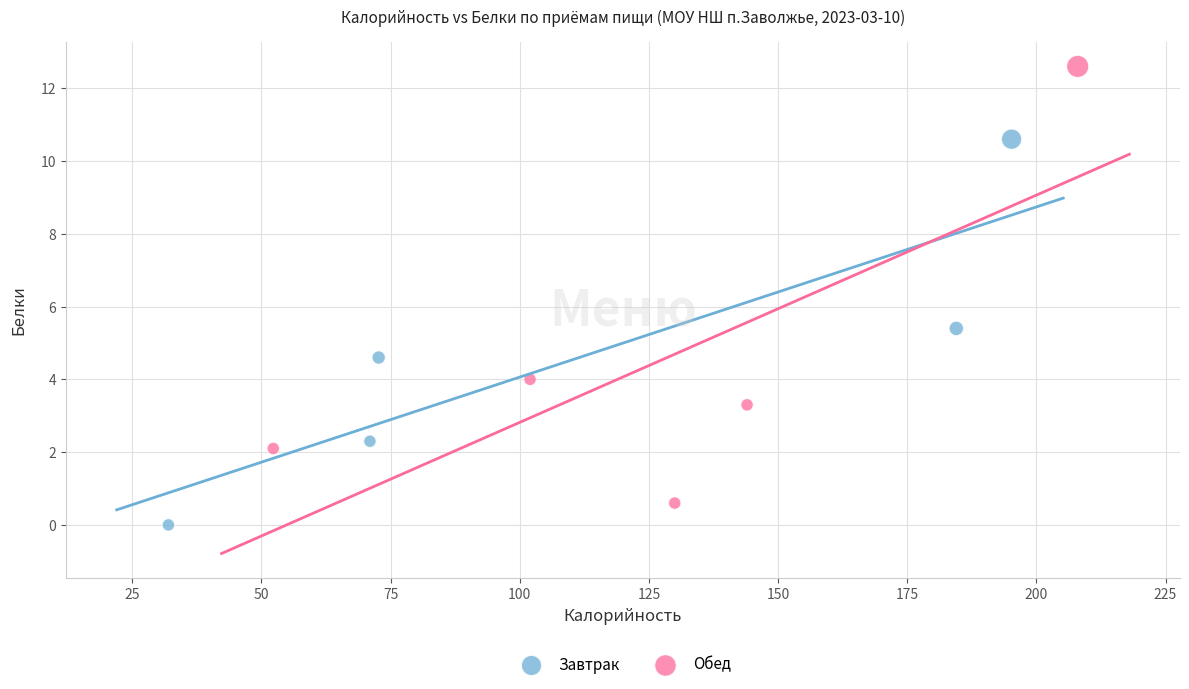

Which series reaches the maximum Y coordinate?

Обед